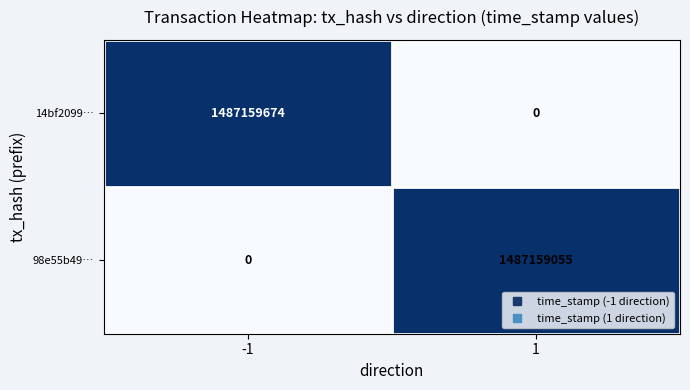

Rank the series by their maximum value, from lowest to highest.

98e55b49…, 14bf2099…